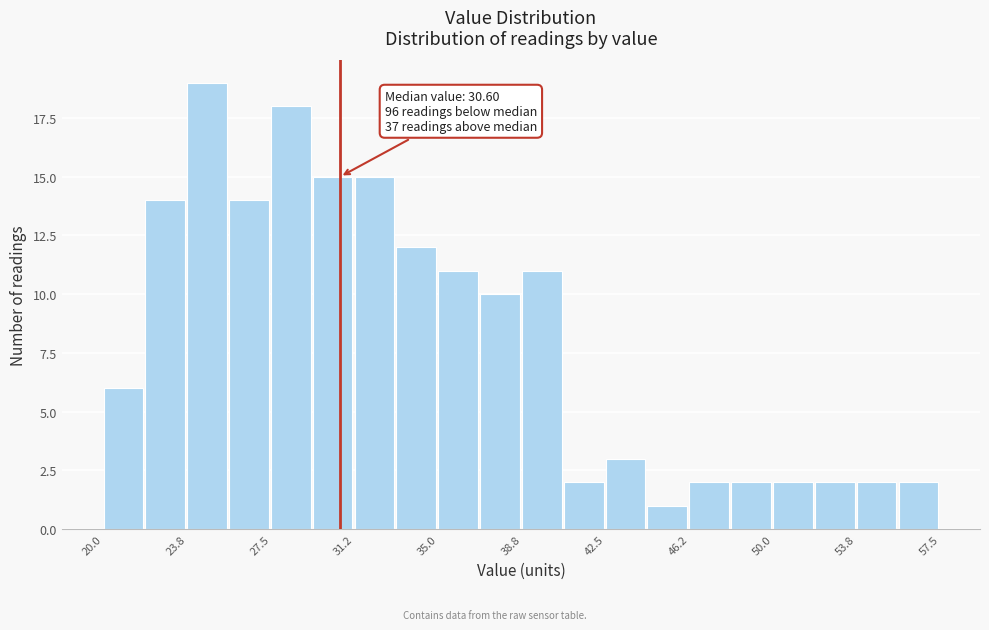

Around what value on the x-axis is the tallest bar? Give the approximate position of its centre, as read against the axis.

24.5